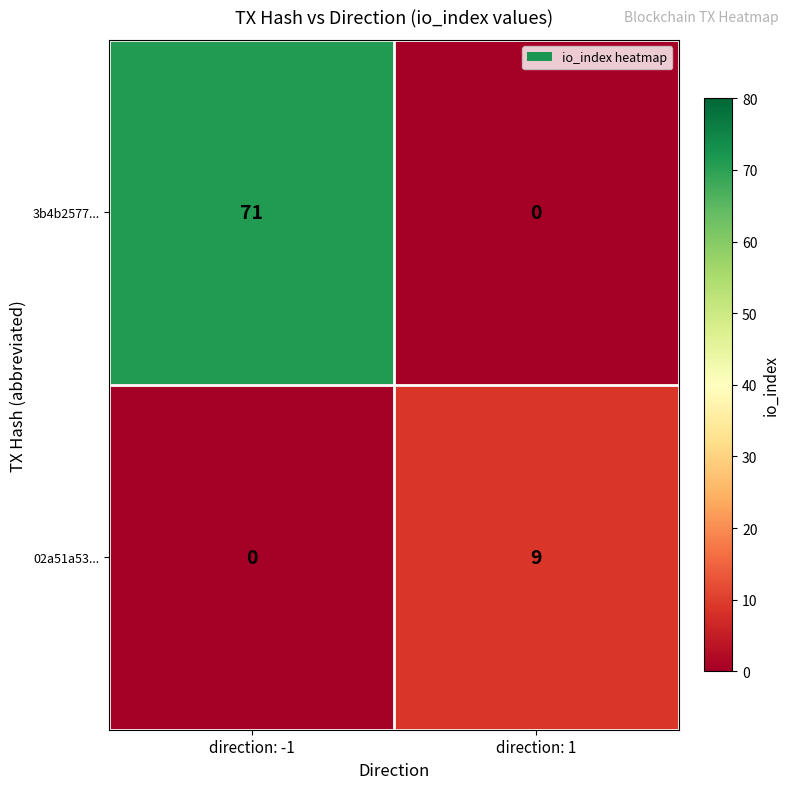

What is the difference between the highest and lowest values at direction: 1?

9